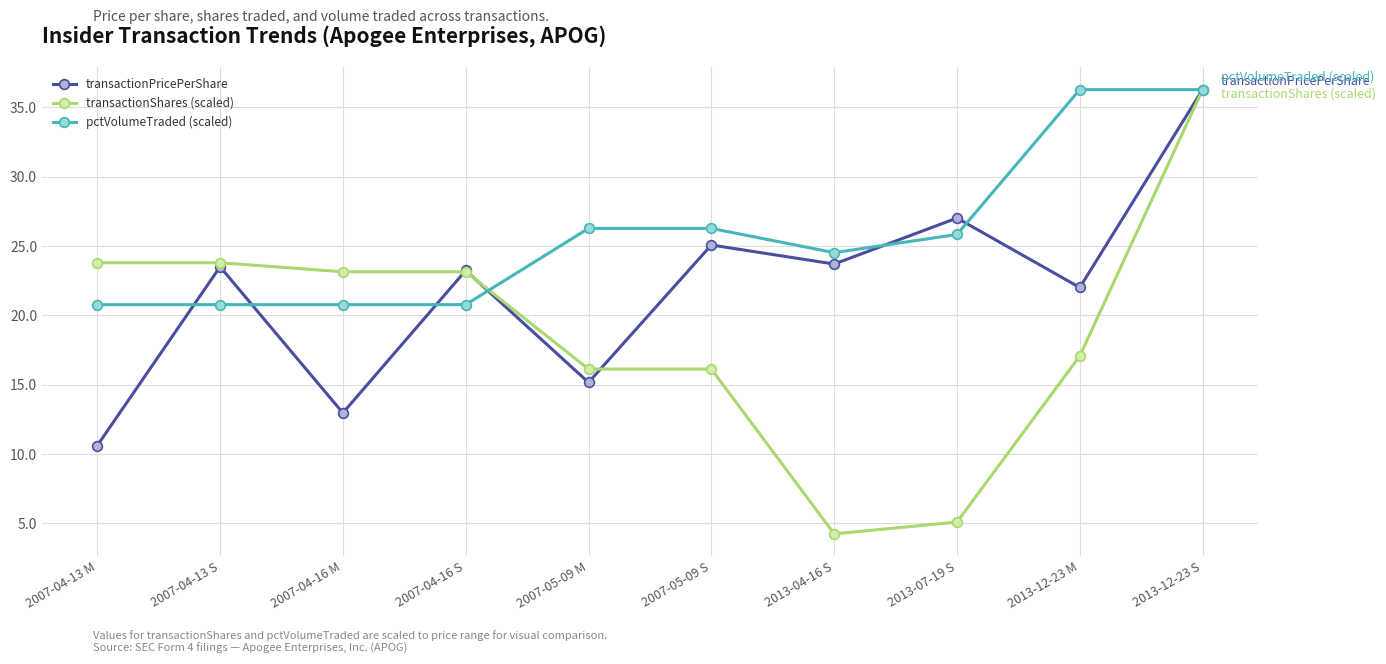

Is it true that transactionShares (scaled) equals 20.6 at 2013-12-23 S?

False